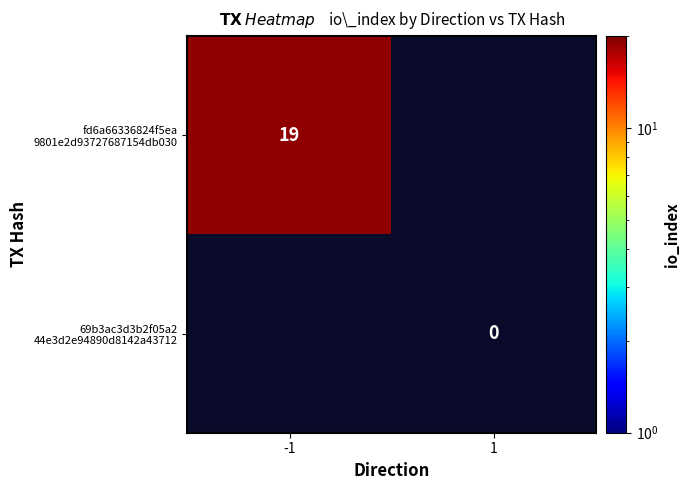

Rank the series by their average value, from highest to lowest.

fd6a66336824f5ea 9801e2d93727687154db030, 69b3ac3d3b2f05a2 44e3d2e94890d8142a43712